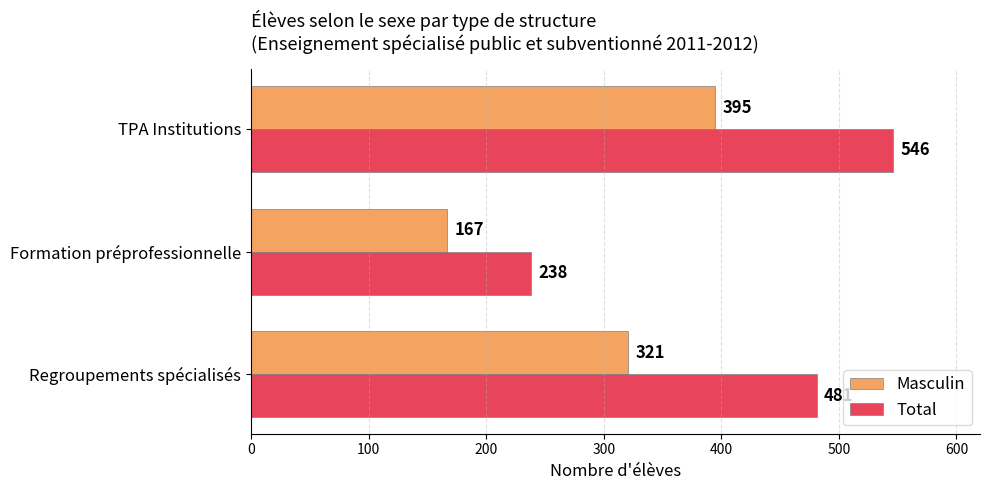

Count the Masculin values in the range 167 to 395.

3